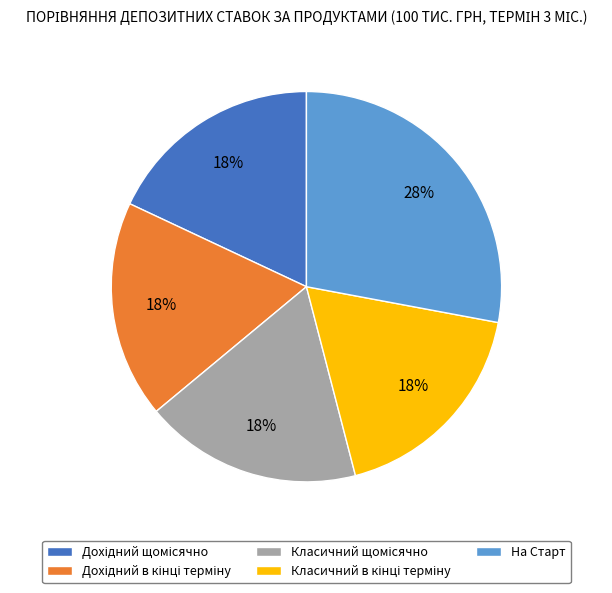

Which category has the biggest portion of the pie?

На Старт